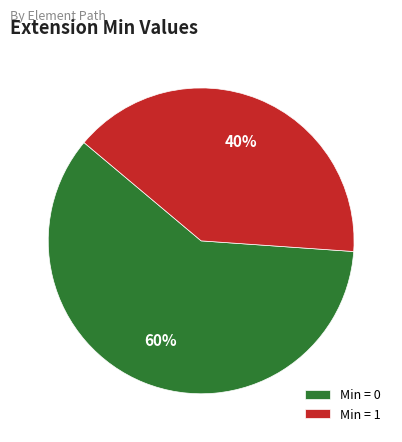

True or false: Min = 1 accounts for 48% of the total.

False